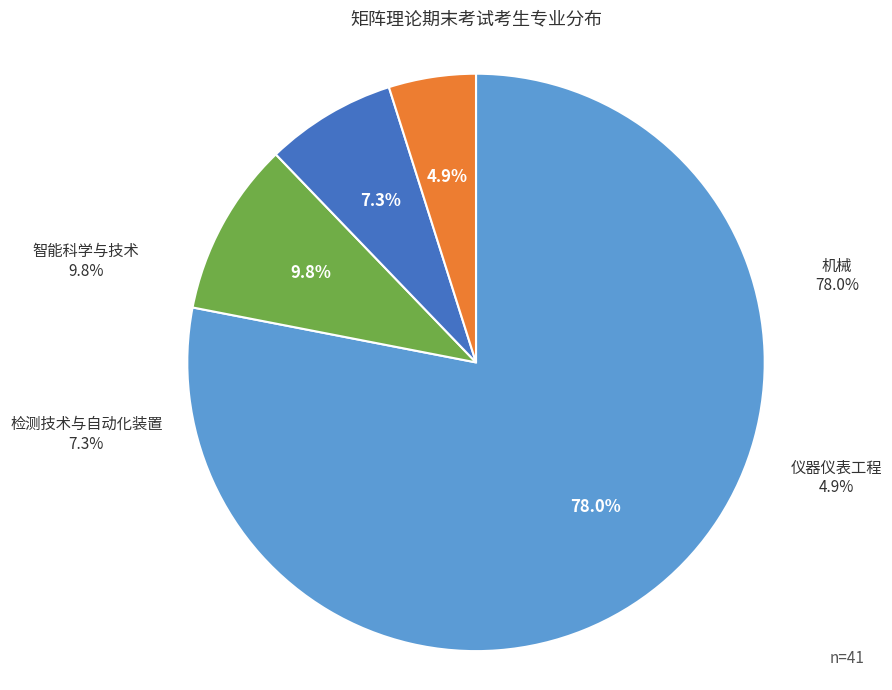

To the nearest percent, what is the difference between the 机械 and 智能科学与技术 slice percentages?

68%